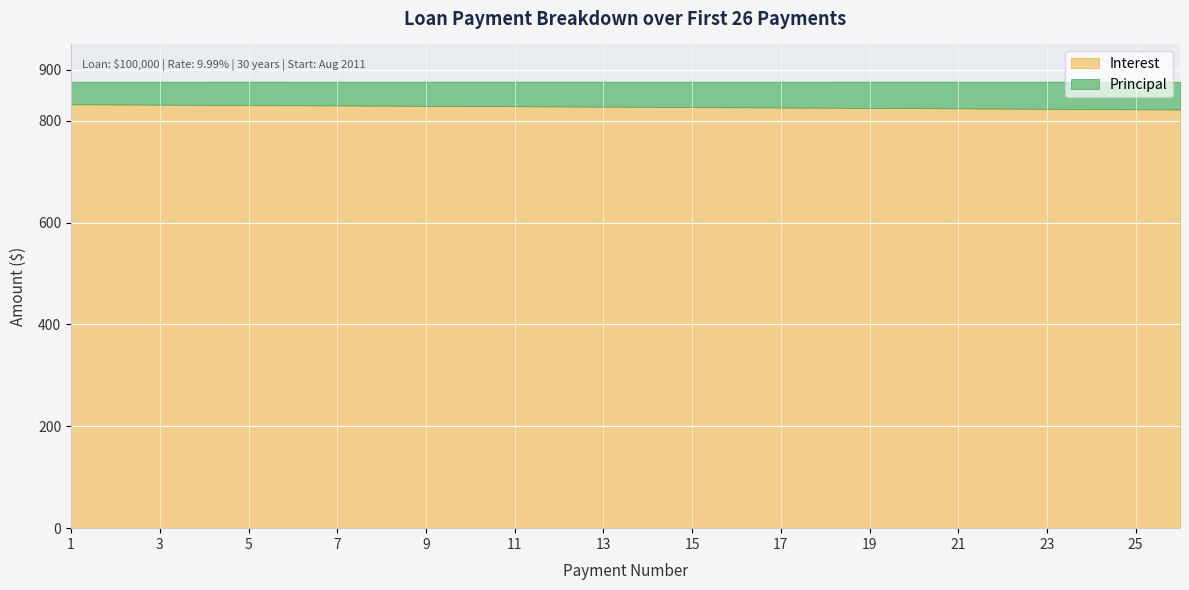

Rank the series by their maximum value, from highest to lowest.

Interest, Principal